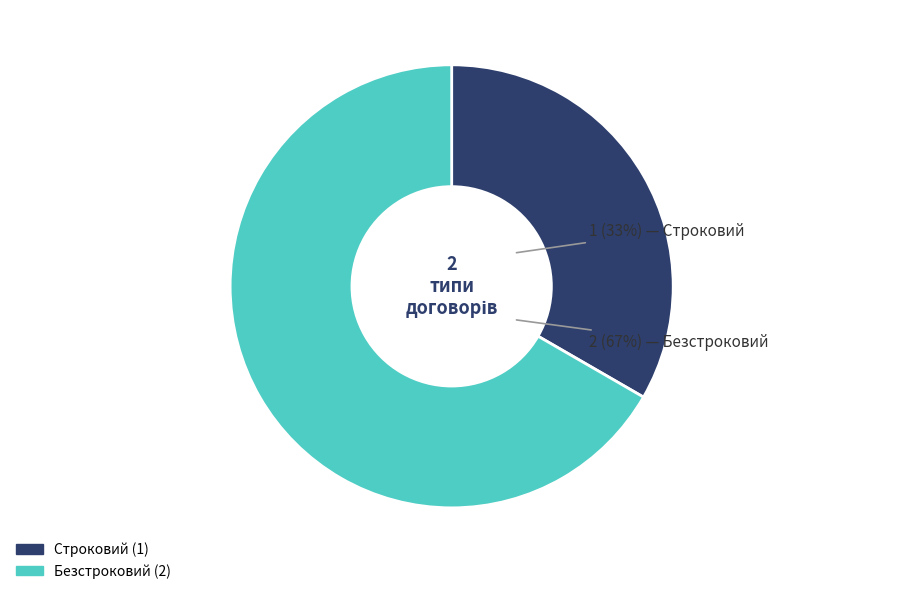

Which slice is the smallest?

Строковий